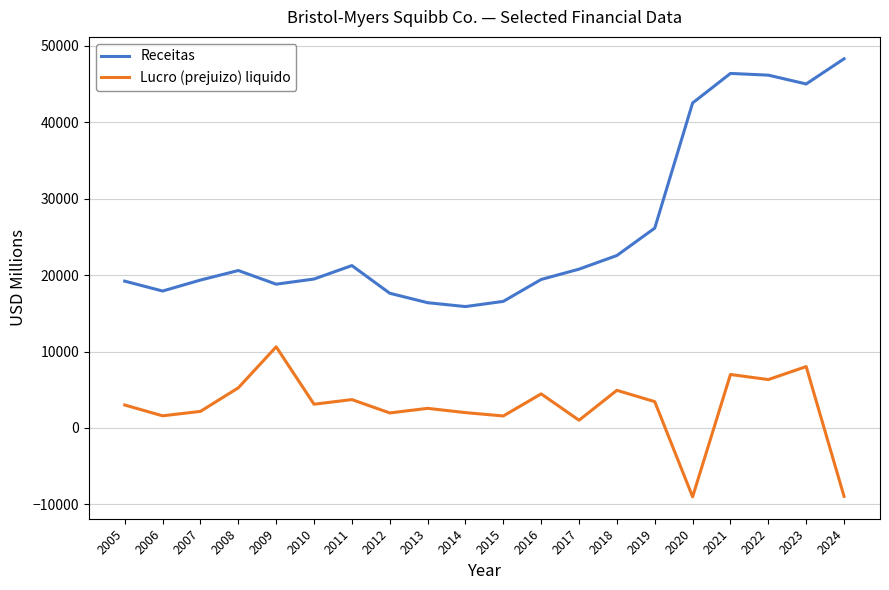

What is the smallest value displayed?

-9015